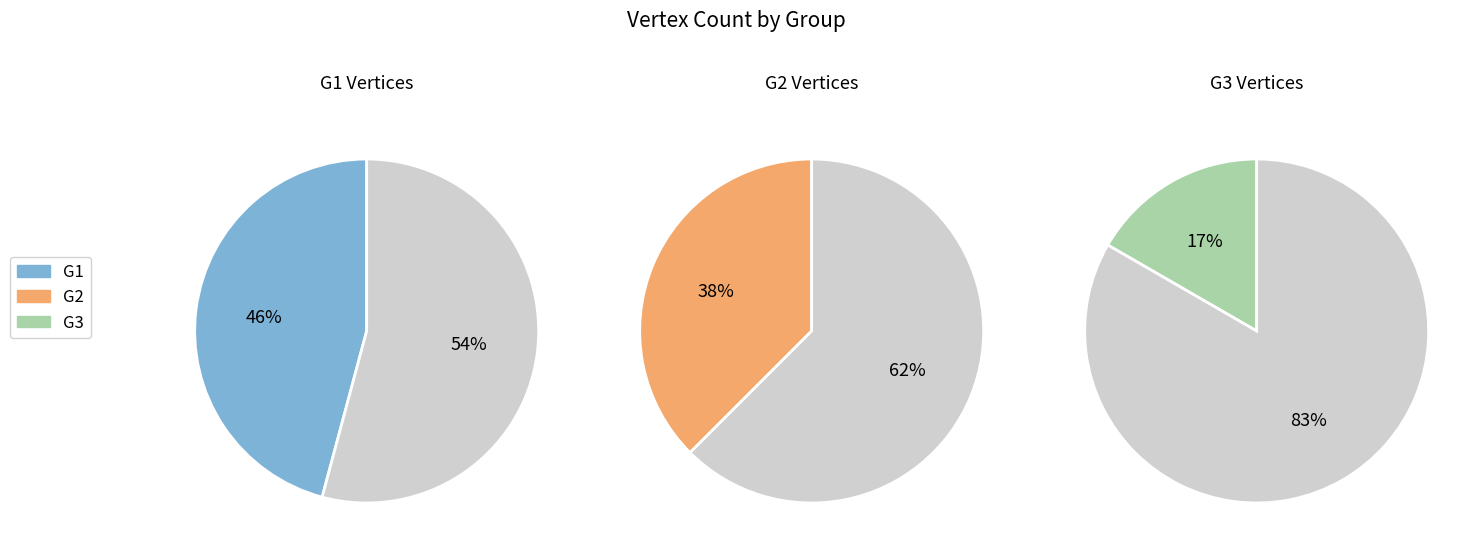

What is the ratio of the value at G3 to the value at G2?

0.4